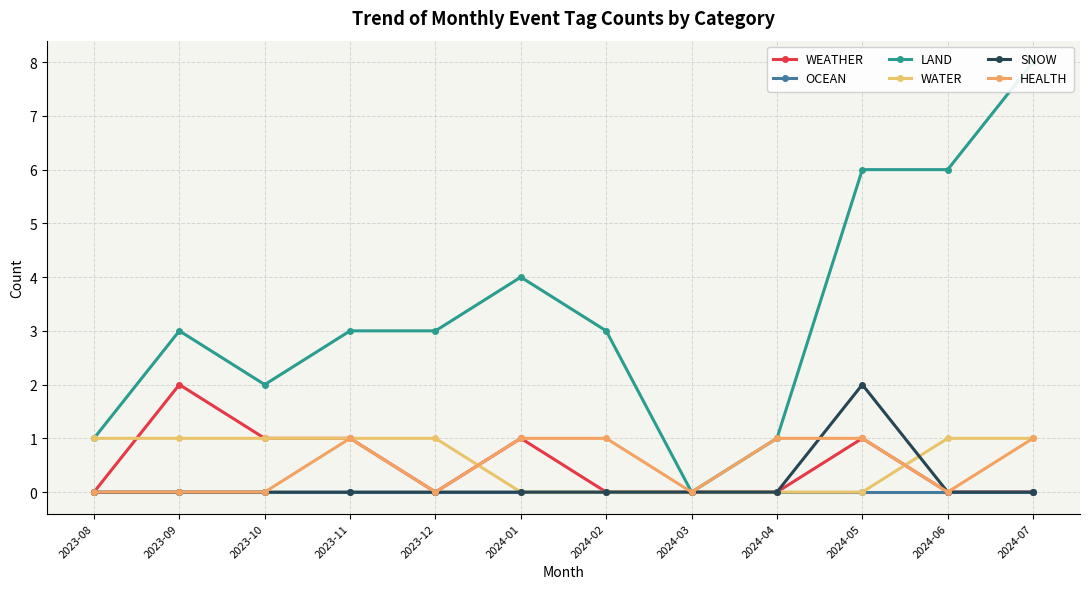

True or false: WATER and OCEAN cross at least once.

False